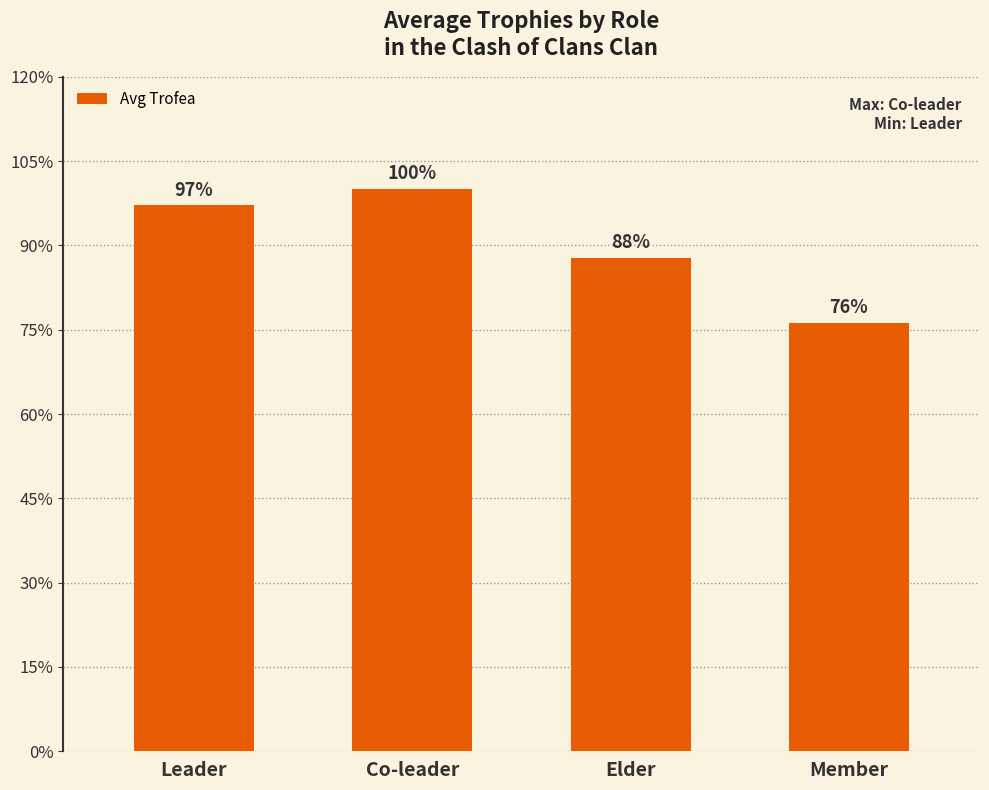

What is the label of the 2nd bar from the left?

Co-leader